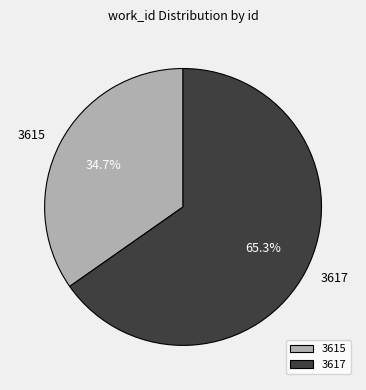

Is there a majority slice in this chart?

Yes